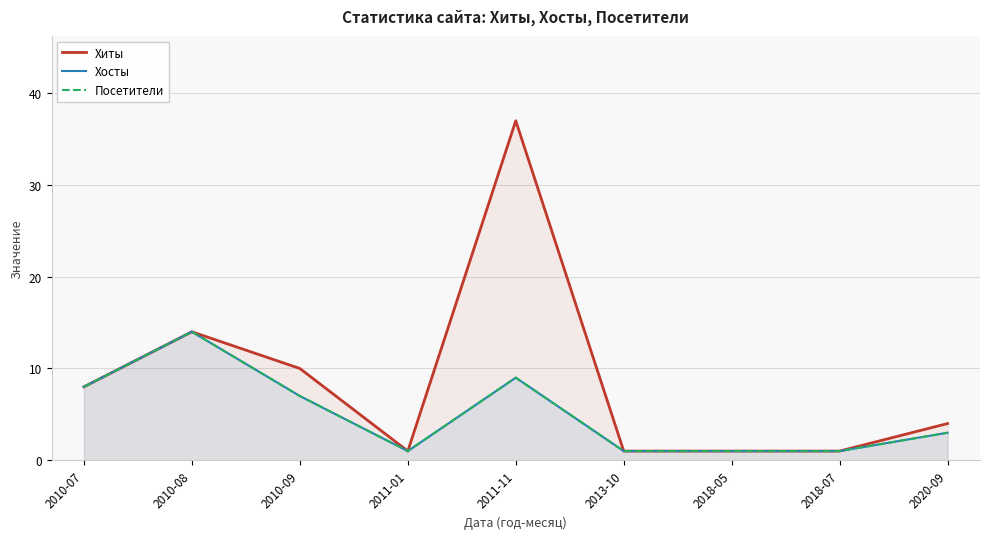

At how many categories does at least one series exceed 10?

2